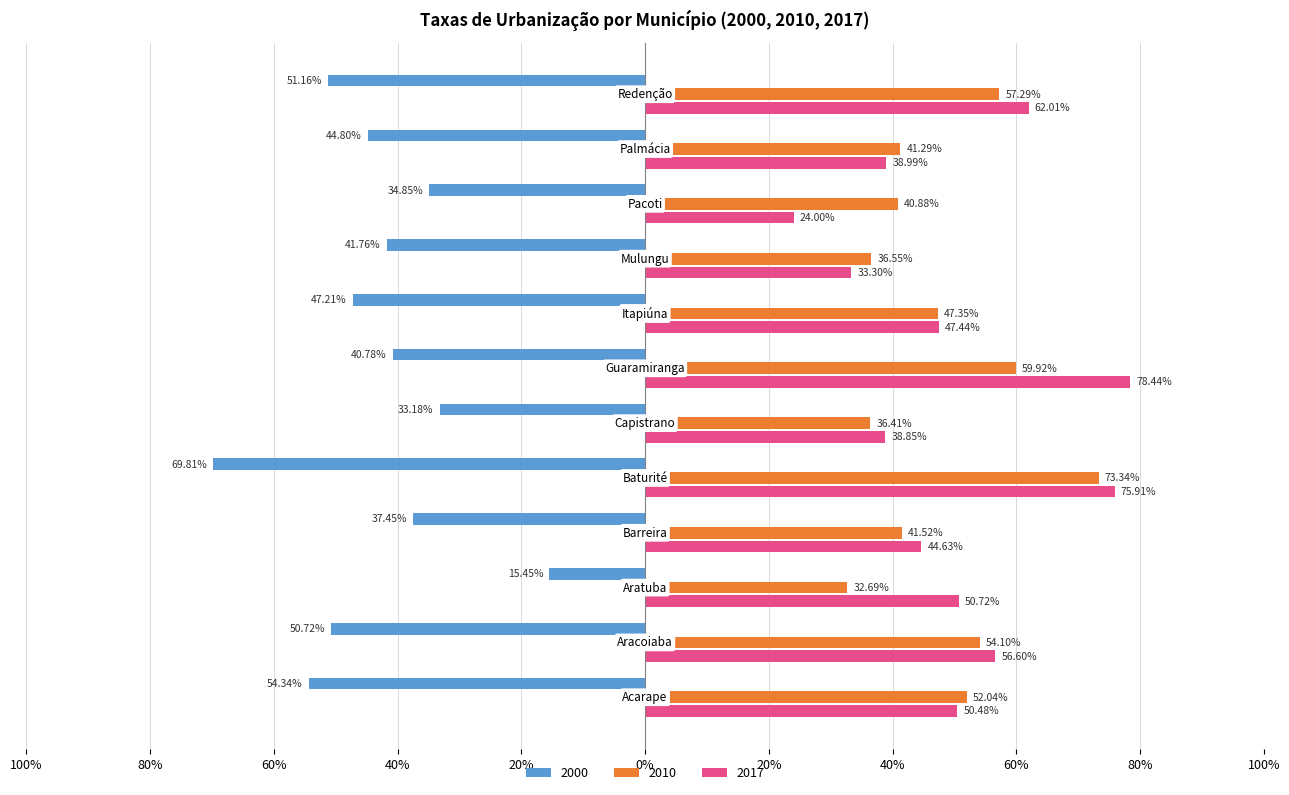

Rank the series by their maximum value, from lowest to highest.

2000, 2010, 2017